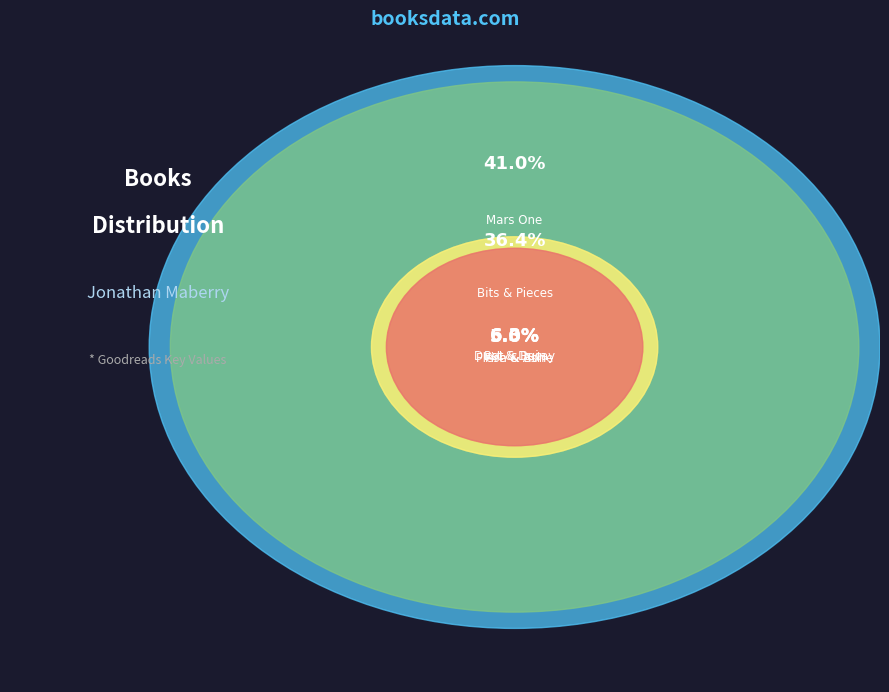

To the nearest percent, what is the difference between the Fire & Ash and Bits & Pieces slice percentages?

30%